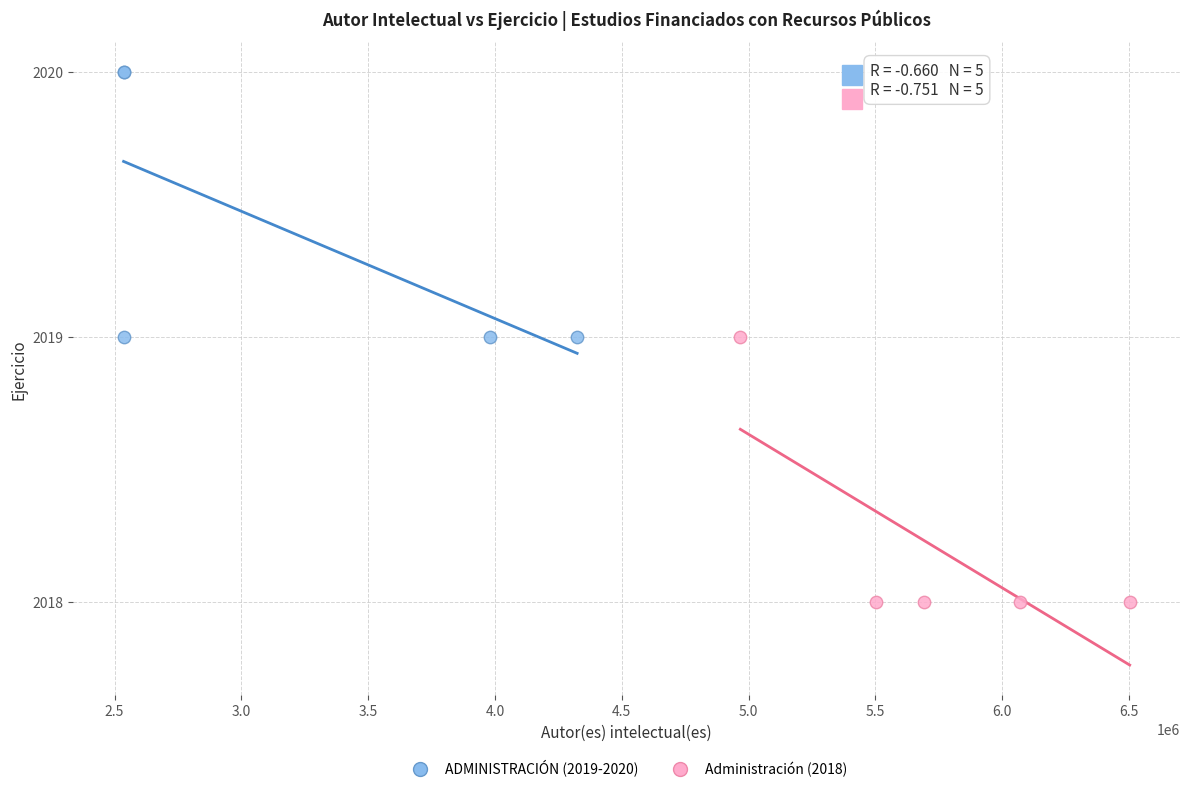

Which series contains the highest Y value?

ADMINISTRACIÓN (2019-2020)